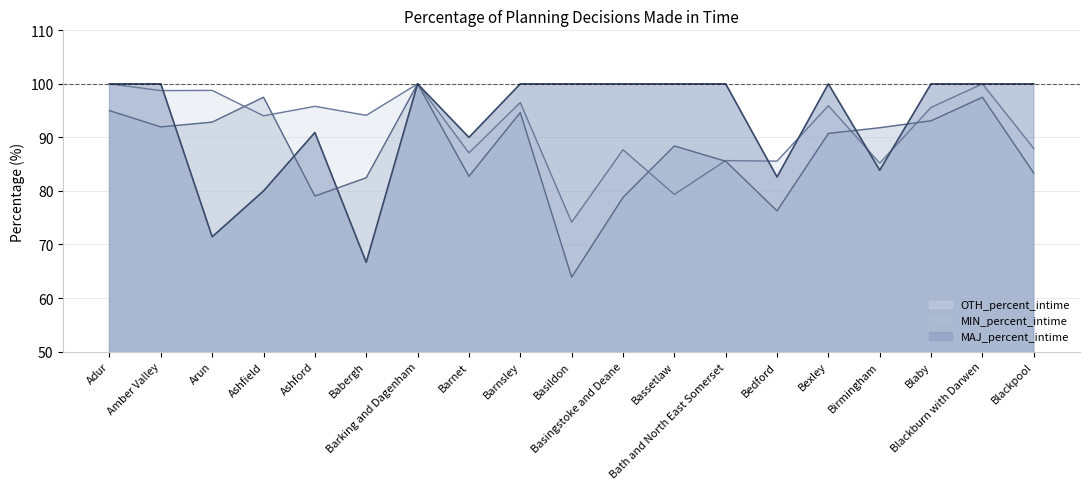

At how many categories does at least one series exceed 68?

19